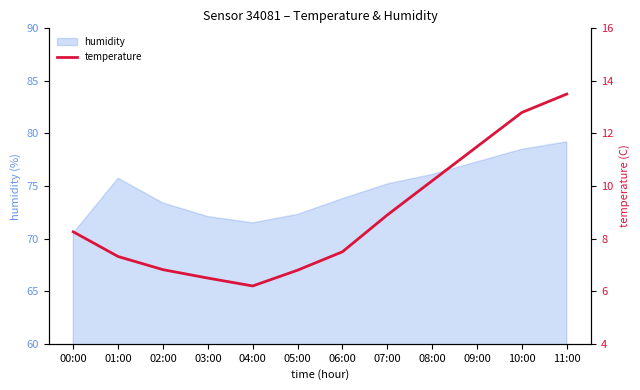

How many lines are shown in the chart?

1